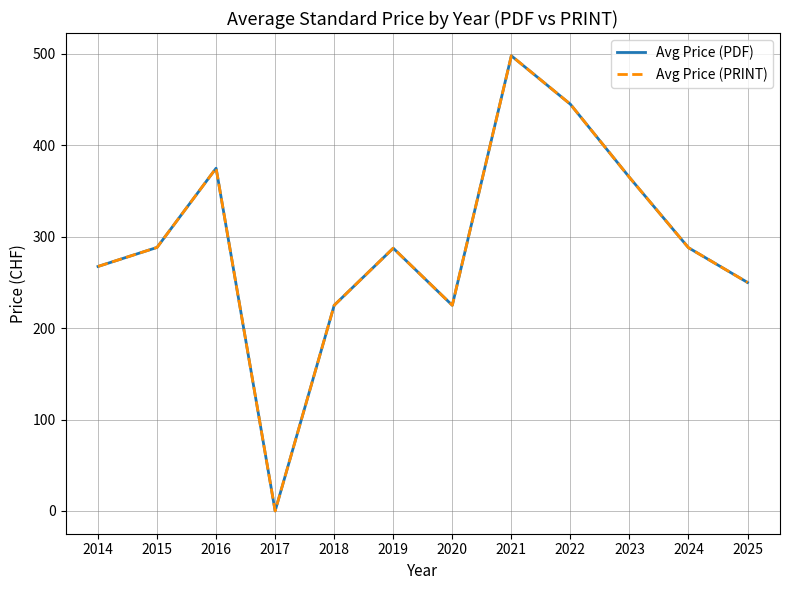

Does the chart have visible grid lines?

Yes